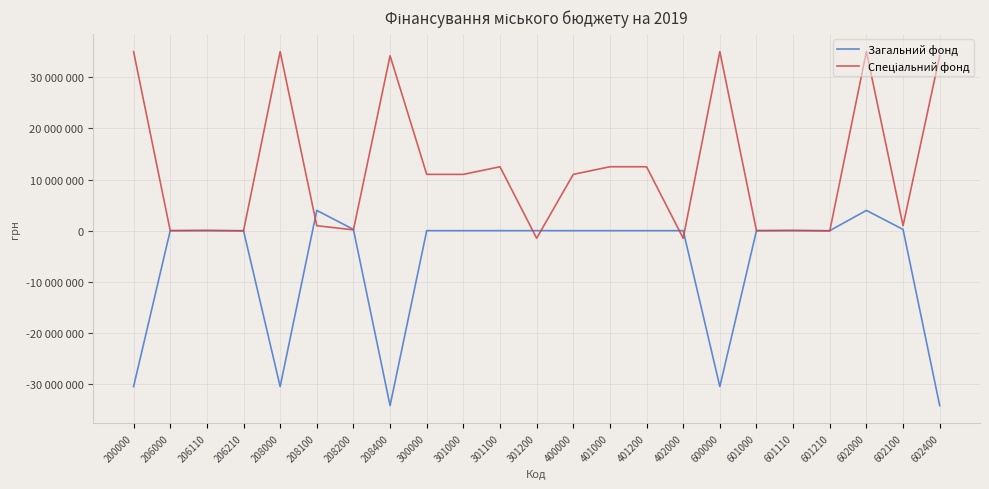

Where do Спеціальний фонд and Загальний фонд first cross each other?

206110 and 206210